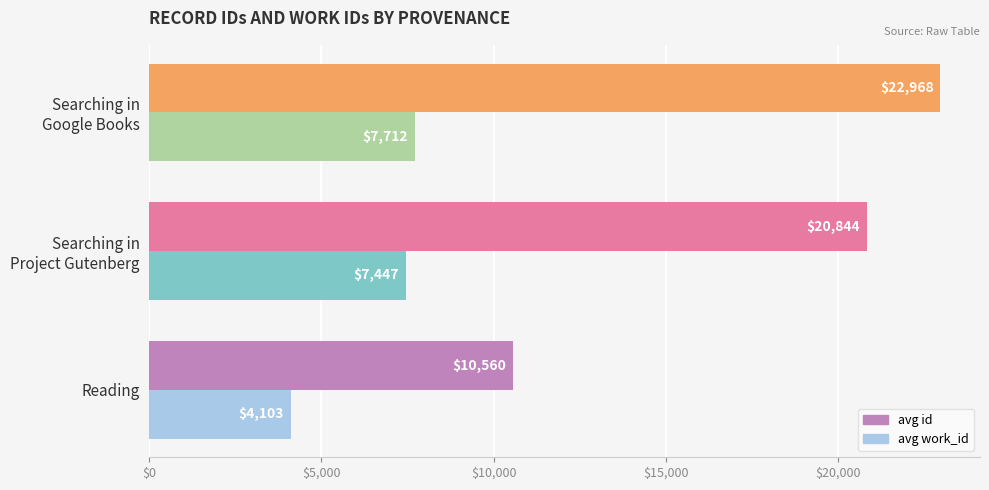

At which category does the chart reach its minimum across all series?

Reading